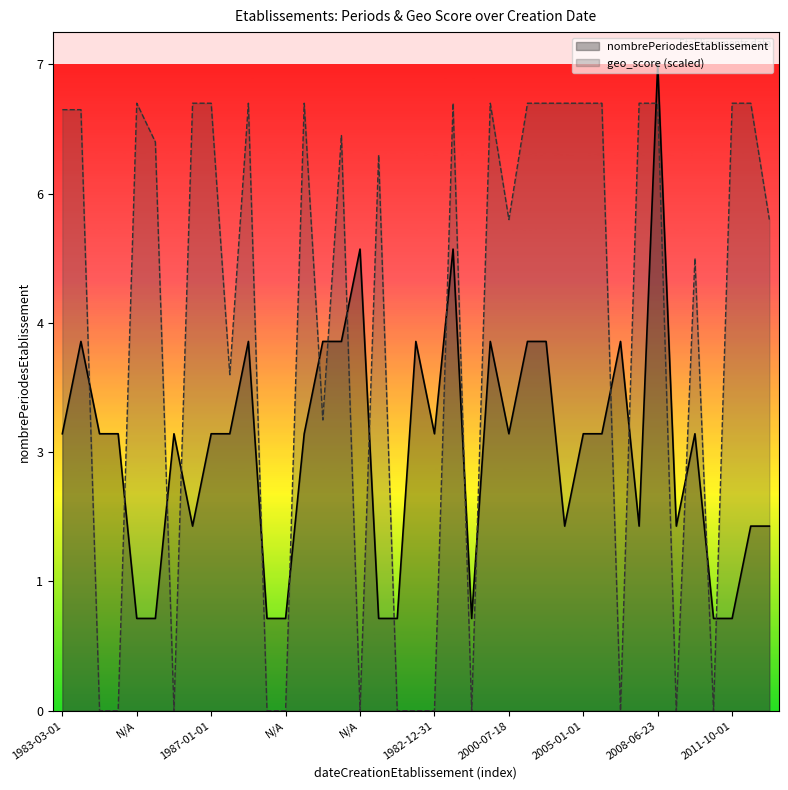

How many data points in geo_score are less than 6?

18